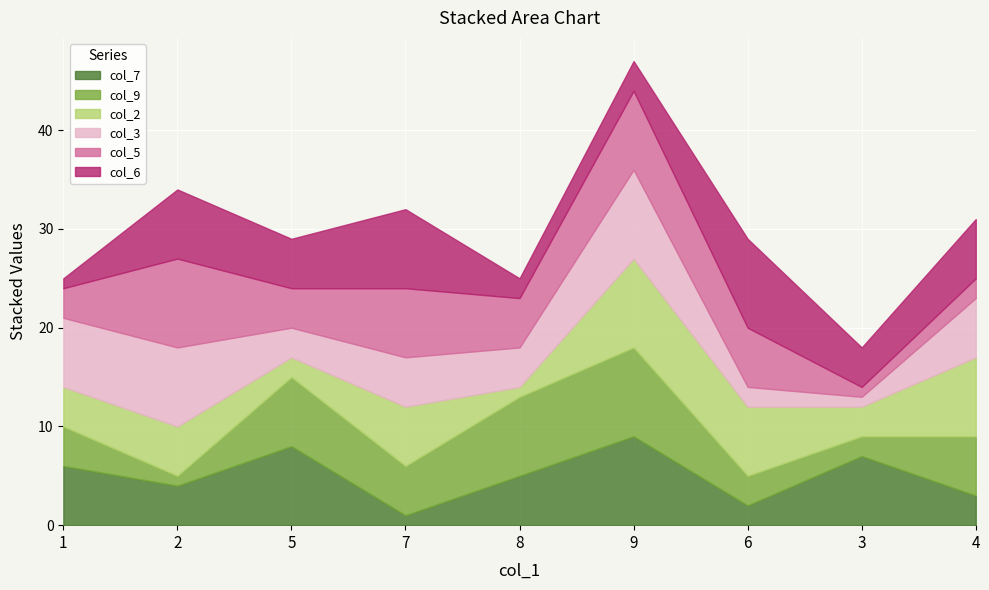

True or false: col_6 and col_3 intersect in this chart.

True